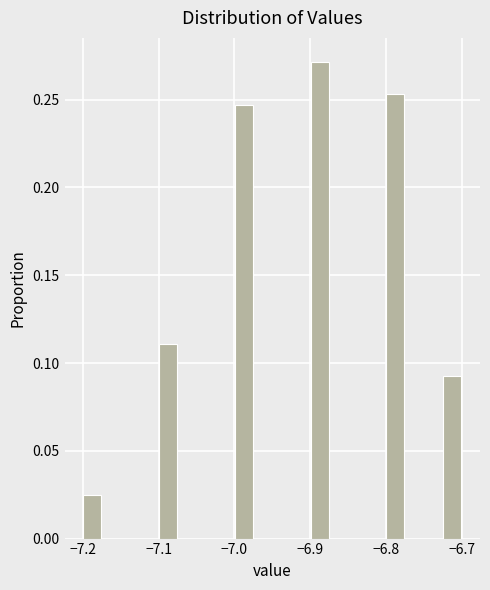

Around what value on the x-axis is the tallest bar? Give the approximate position of its centre, as read against the axis.

-6.89